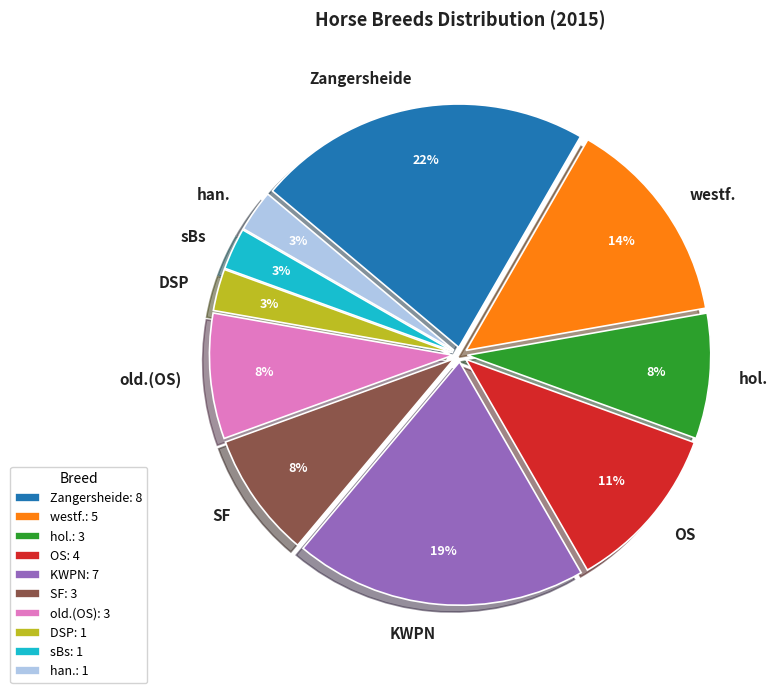

Is the sum of SF and KWPN greater than half?

No